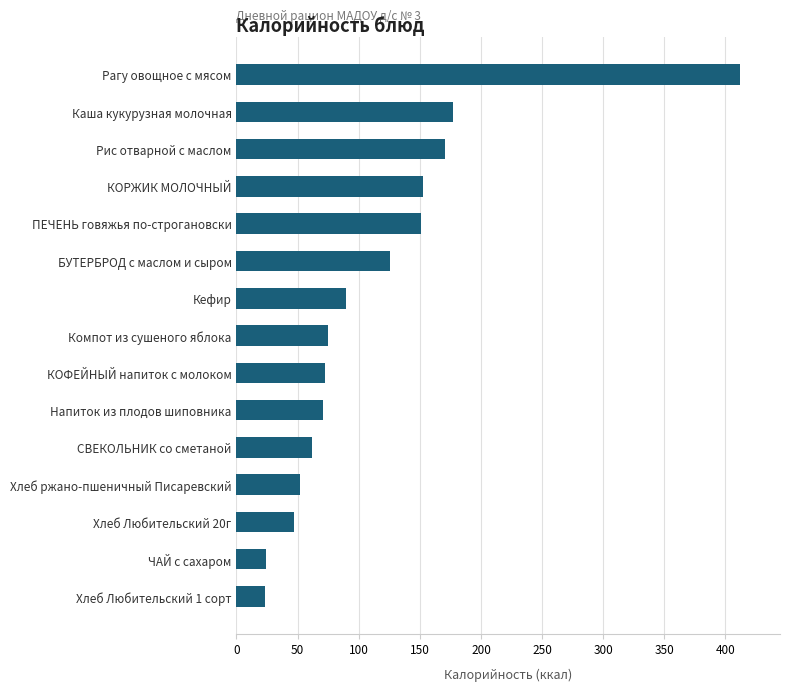

What is the greatest value displayed?

411.8